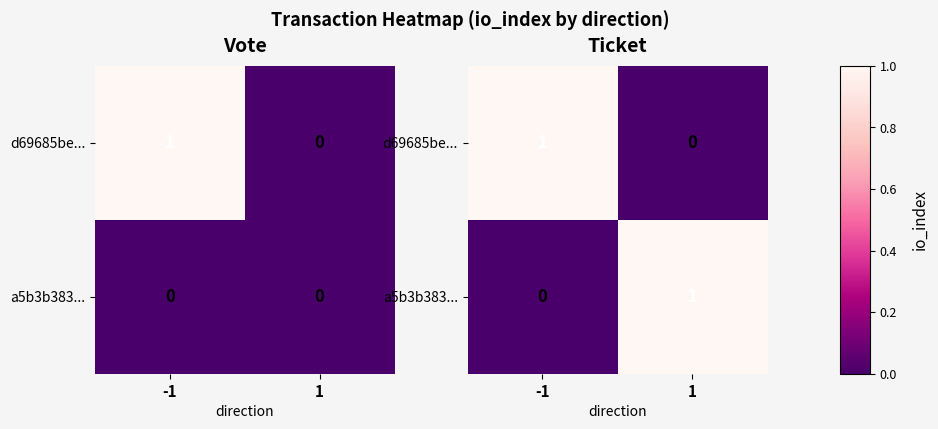

True or false: a5b3b383... has a value of 1 at 1.

False